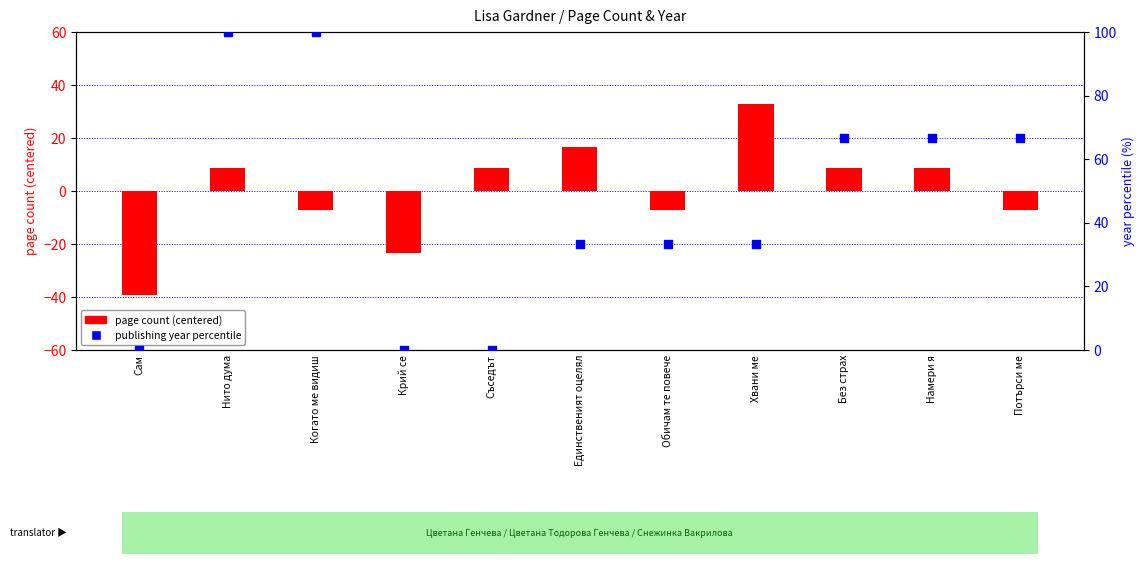

What are all the series names shown in the legend?

page count (centered), publishing year percentile